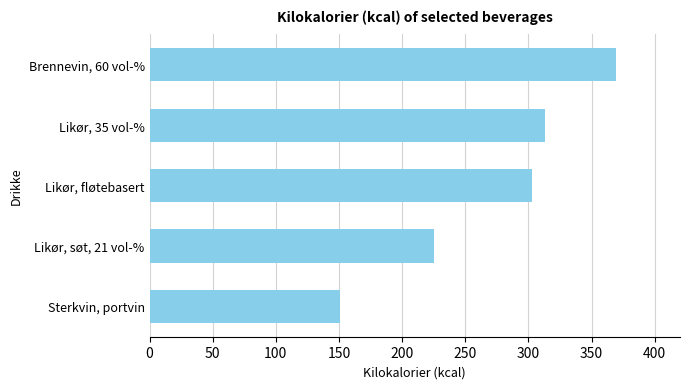

What is the minimum value shown in the chart?

151